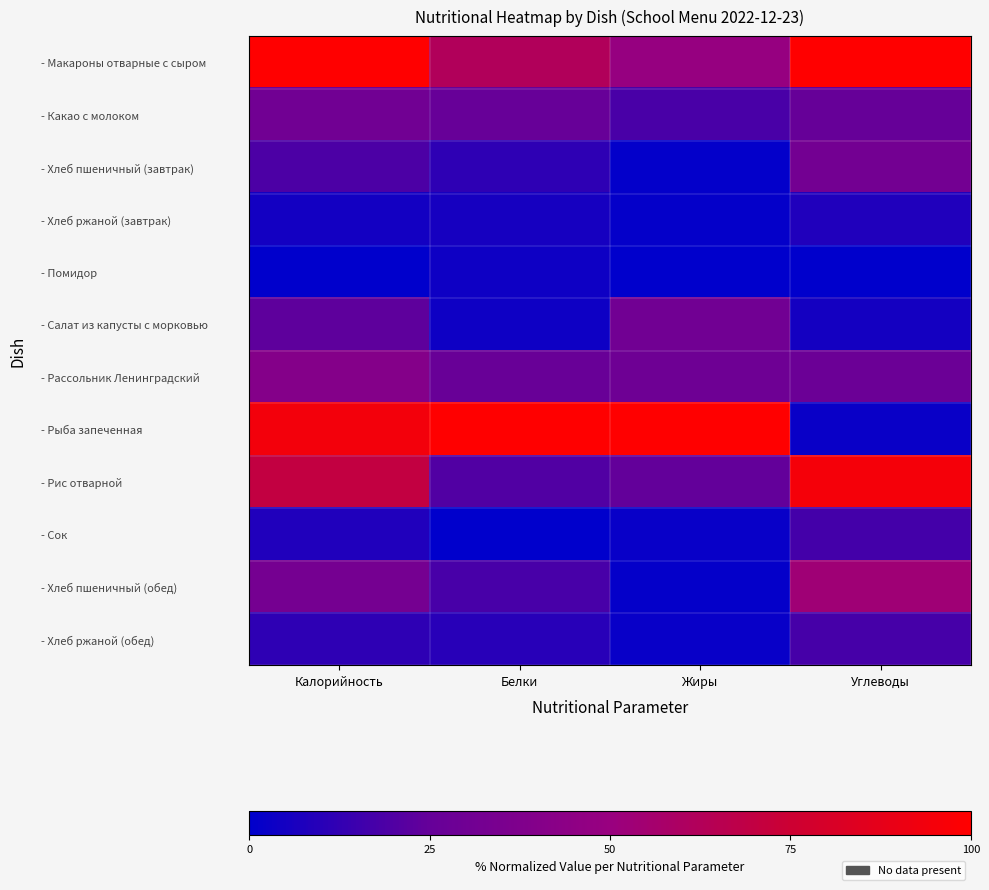

Reading left to right, list all the values displayed in this chart.

- Макароны отварные с сыром: Калорийность=100.0	Белки=62.0	Жиры=48.5	Углеводы=100.0
- Какао с молоком: Калорийность=30.6	Белки=25.8	Жиры=18.2	Углеводы=25.1
- Хлеб пшеничный (завтрак): Калорийность=19.0	Белки=11.7	Жиры=1.0	Углеводы=31.6
- Хлеб ржаной (завтрак): Калорийность=5.0	Белки=5.5	Жиры=1.5	Углеводы=7.9
- Помидор: Калорийность=0.0	Белки=3.7	Жиры=0.0	Углеводы=0.0
- Салат из капусты с морковью: Калорийность=23.3	Белки=3.7	Жиры=30.8	Углеводы=5.3
- Рассольник Ленинградский: Калорийность=40.2	Белки=26.4	Жиры=29.3	Углеводы=28.1
- Рыба запеченная: Калорийность=94.3	Белки=100.0	Жиры=100.0	Углеводы=2.6
- Рис отварной: Калорийность=70.2	Белки=20.2	Жиры=24.2	Углеводы=95.0
- Сок: Калорийность=8.1	Белки=0.0	Жиры=2.0	Углеводы=17.0
- Хлеб пшеничный (обед): Калорийность=32.6	Белки=17.8	Жиры=1.5	Углеводы=53.2
- Хлеб ржаной (обед): Калорийность=11.6	Белки=9.8	Жиры=2.0	Углеводы=17.5